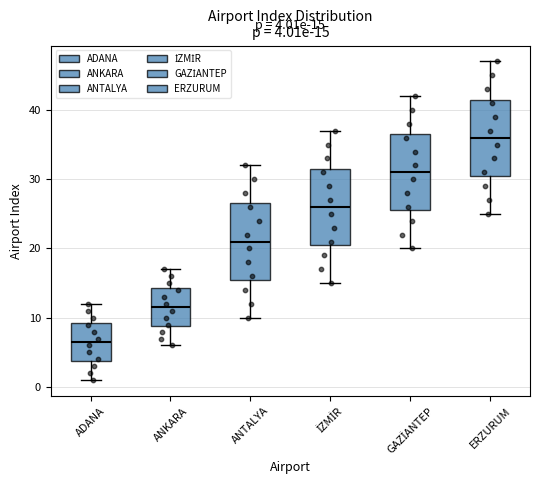

Which box has the highest median line?

ERZURUM